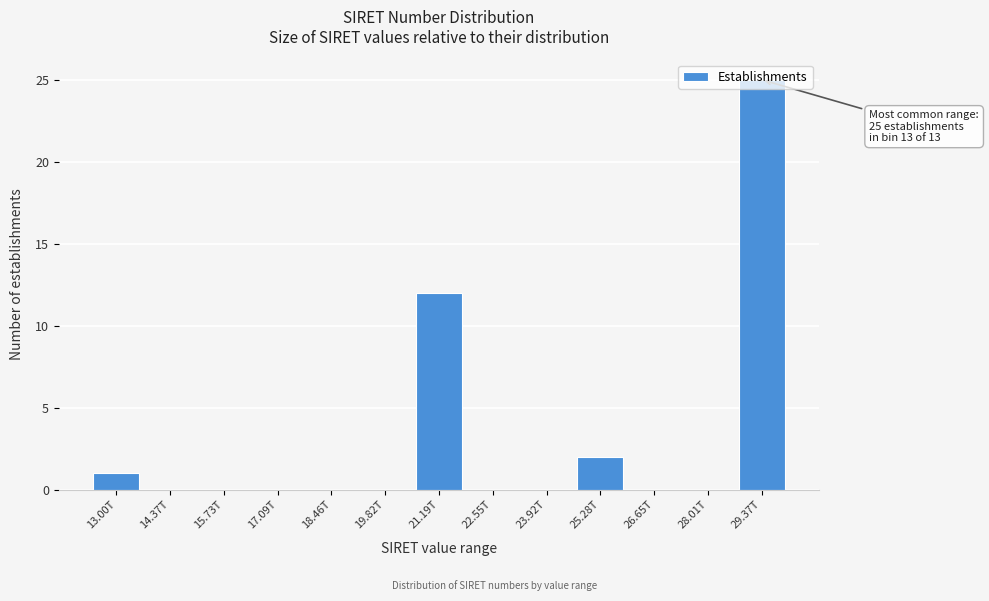

What is the sum of all values?

40